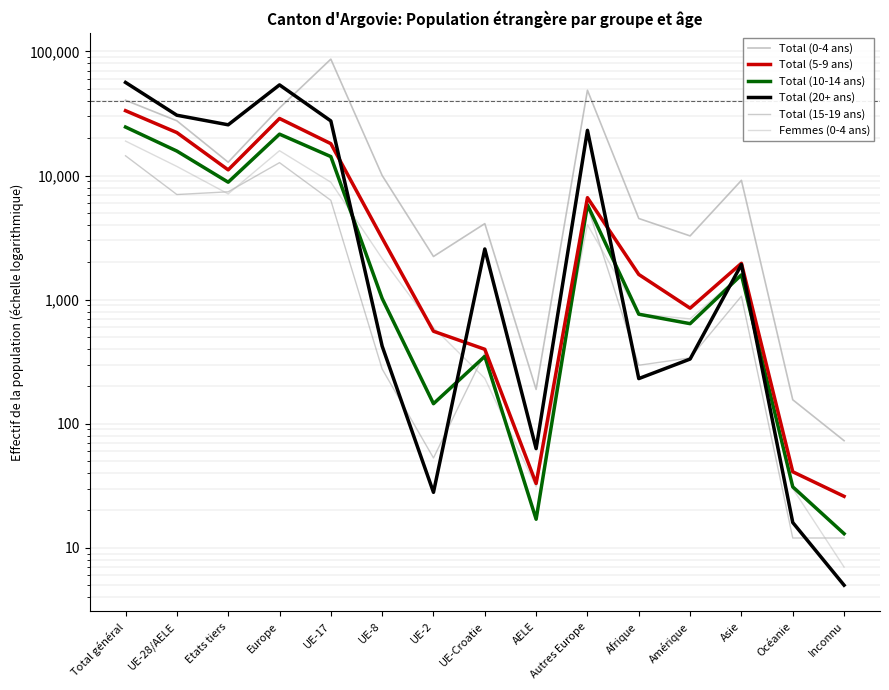

Which category has the lowest value across all series?

Inconnu